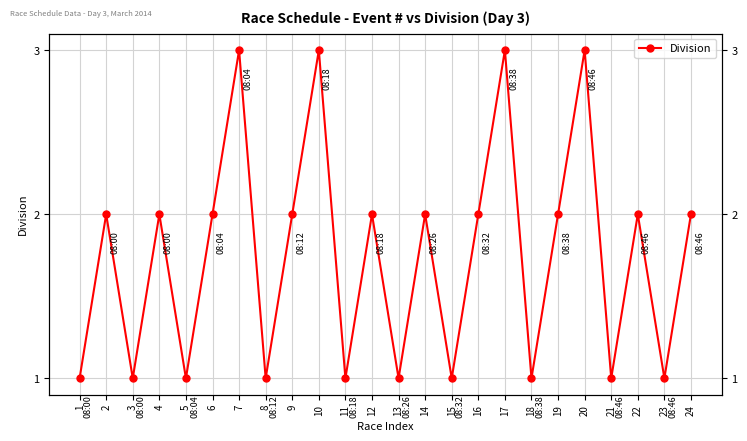

Reading right to left, transcribe all the data shown in this chart.

2	1	2	1	3	2	1	3	2	1	2	1	2	1	3	2	1	3	2	1	2	1	2	1